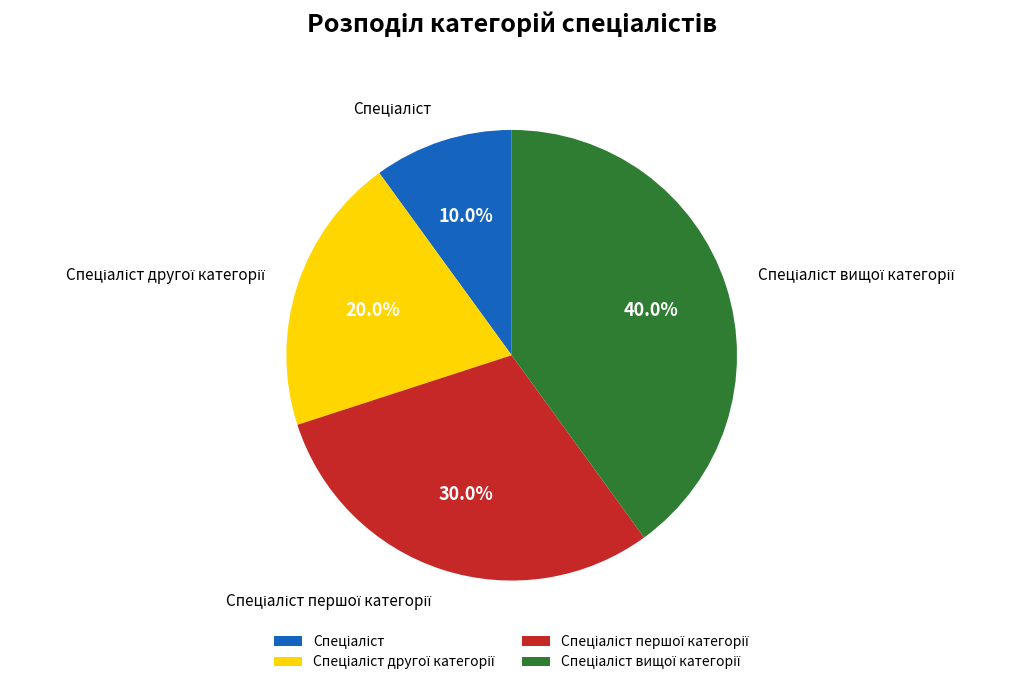

Is there any slice that represents more than half of the pie?

No